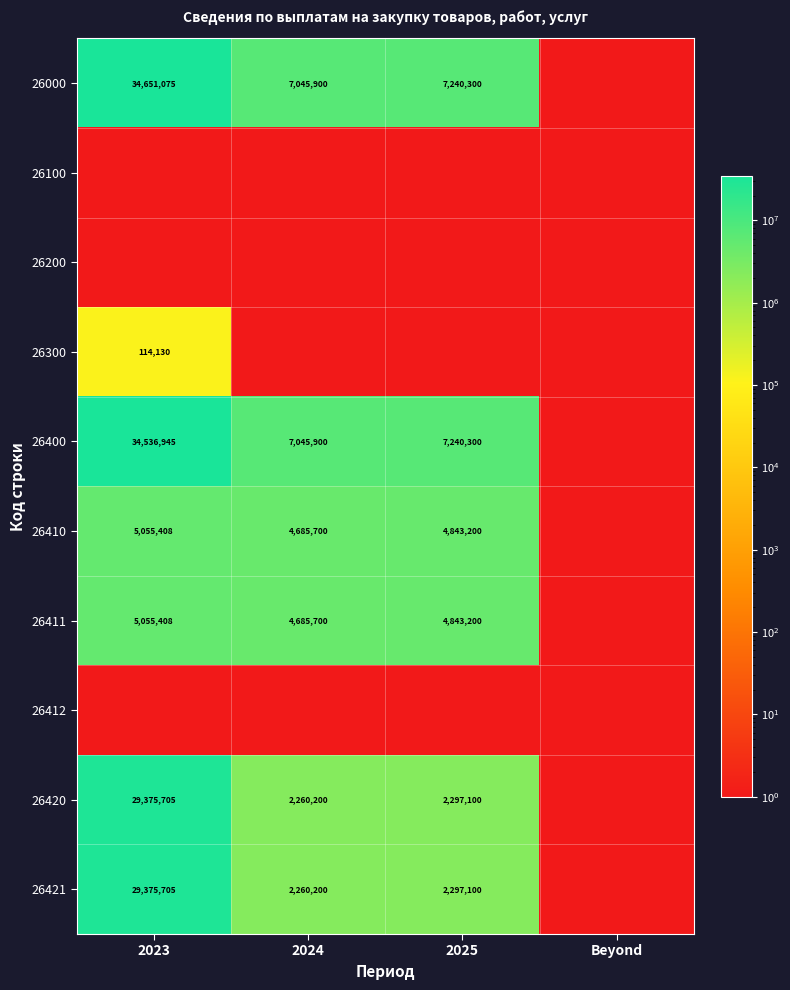

The 26420 series shows 2297100.0 at 2025. True or false?

True